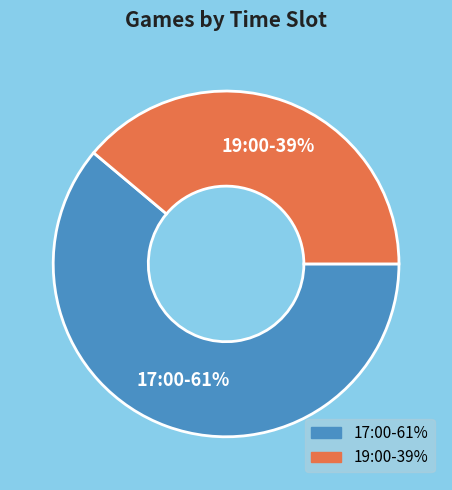

Count the number of slices in the pie.

2